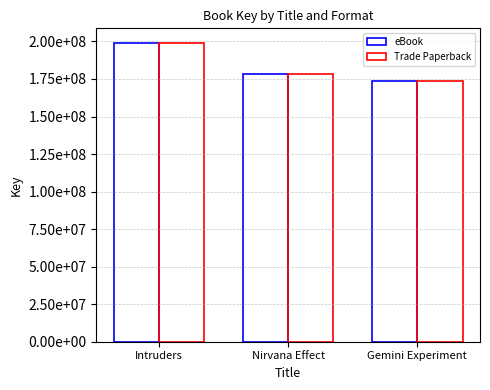

Which series has the largest total across all categories?

eBook